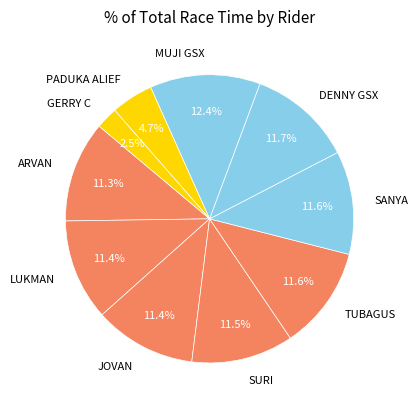

What portion of the pie excludes DENNY GSX?

88.3%